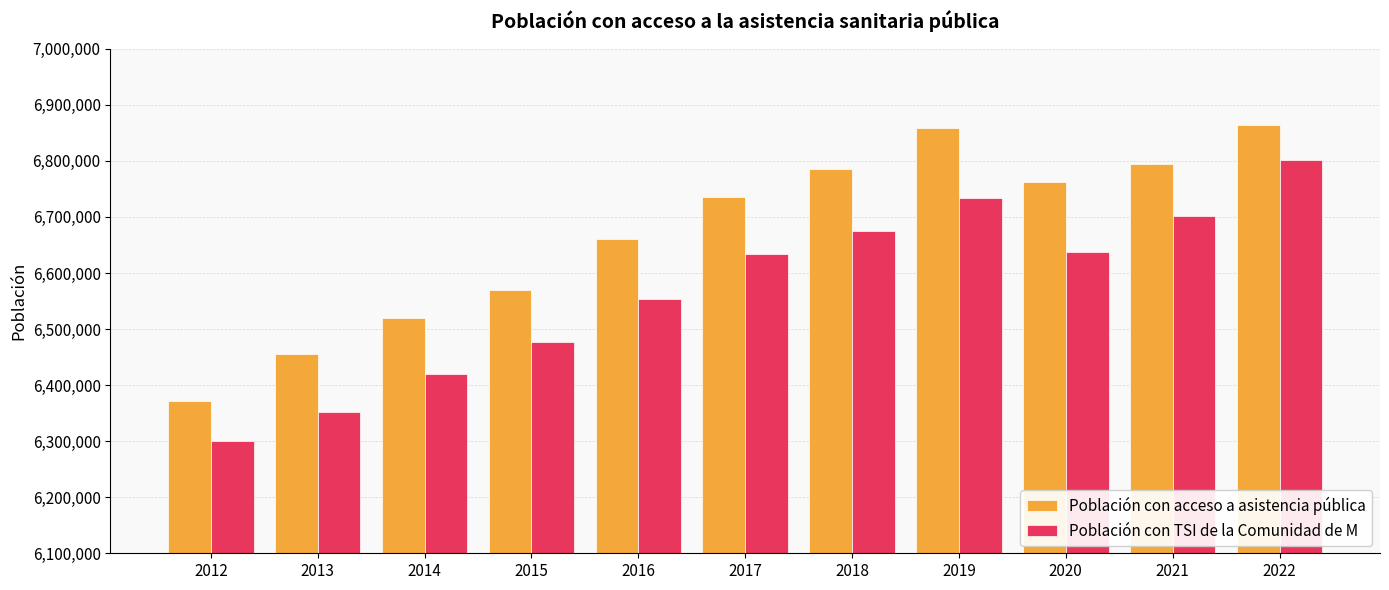

How many categories are shown in the chart?

11